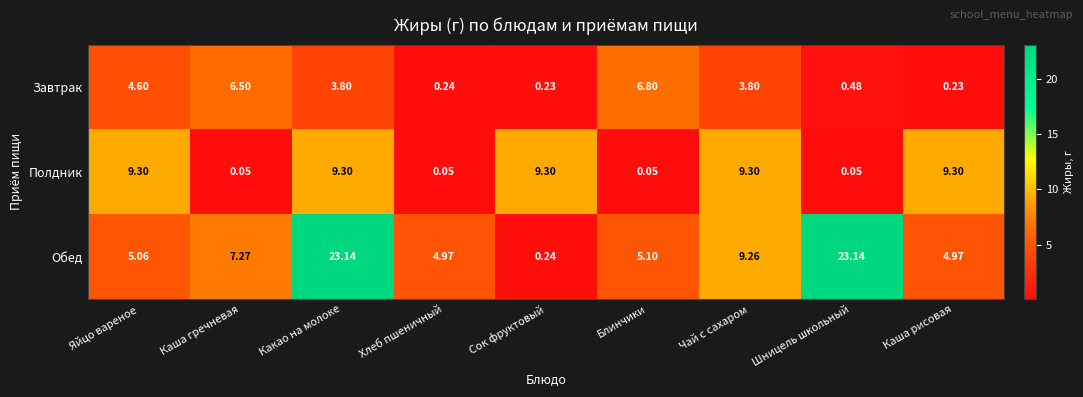

Rank the series by their average value, from highest to lowest.

Обед, Полдник, Завтрак